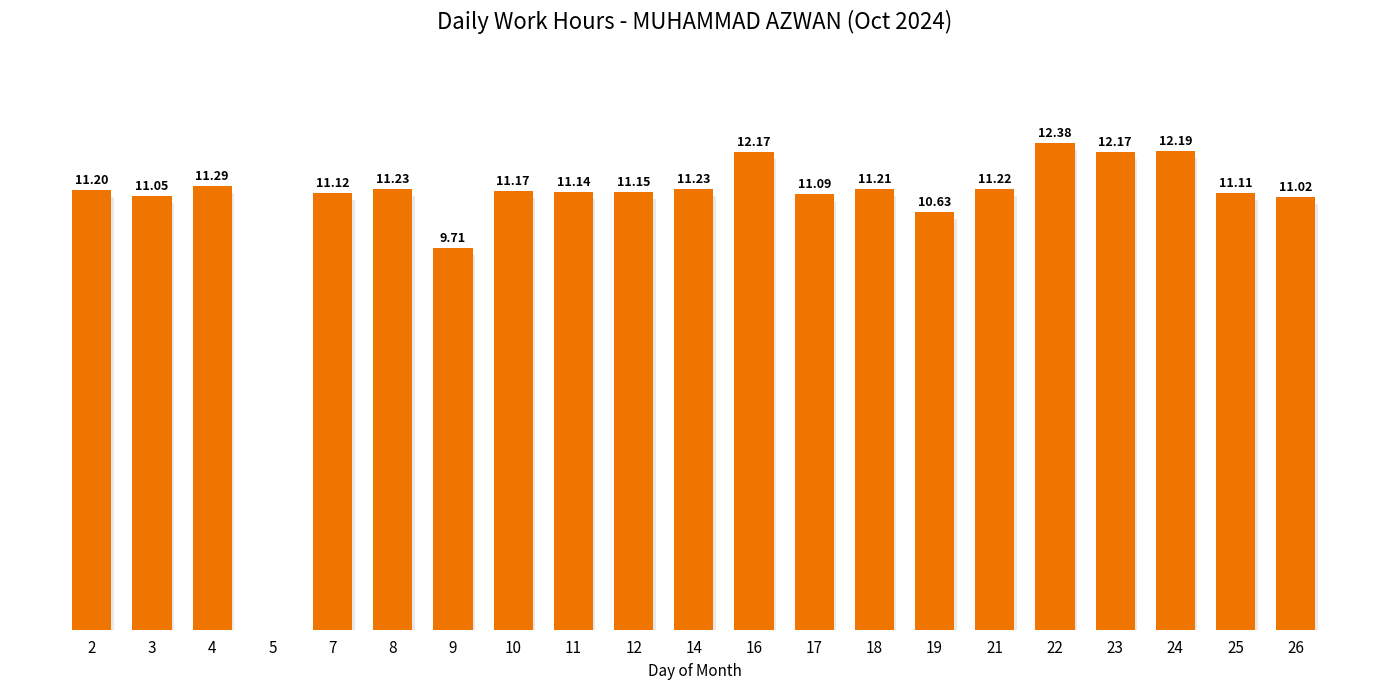

At which category does the chart reach its minimum across all series?

5